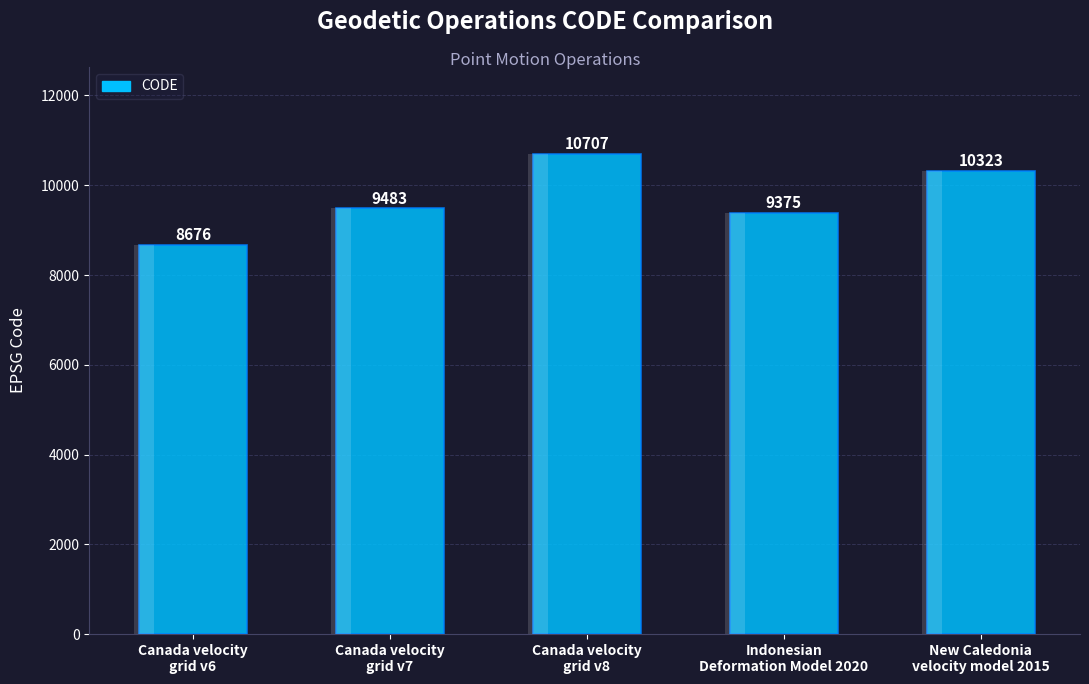

Where does the data first go above 9483?

Canada velocity
grid v8